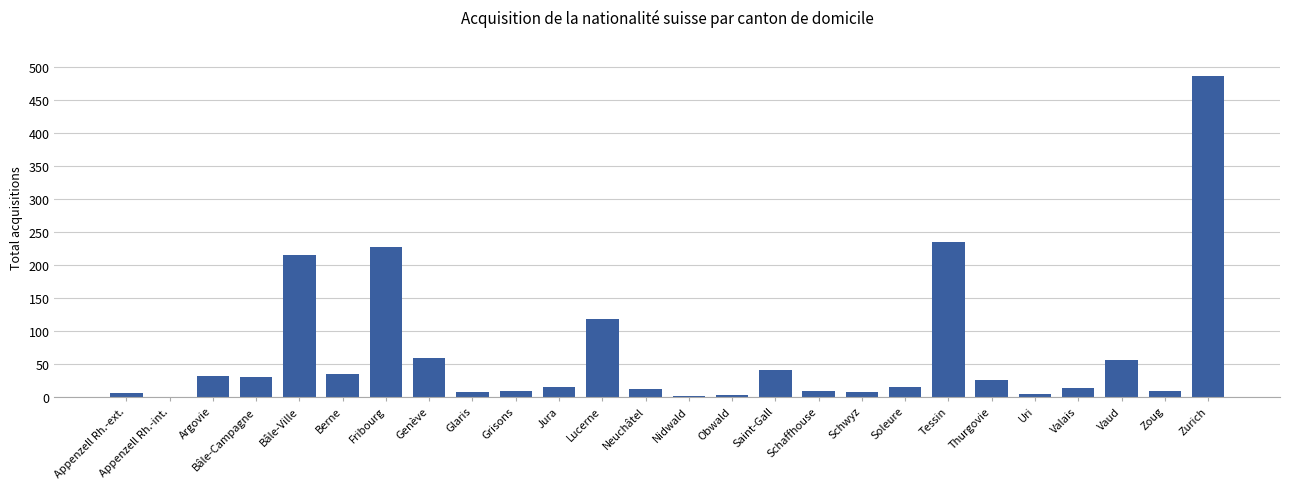

Which category has the highest value across all series?

Zurich